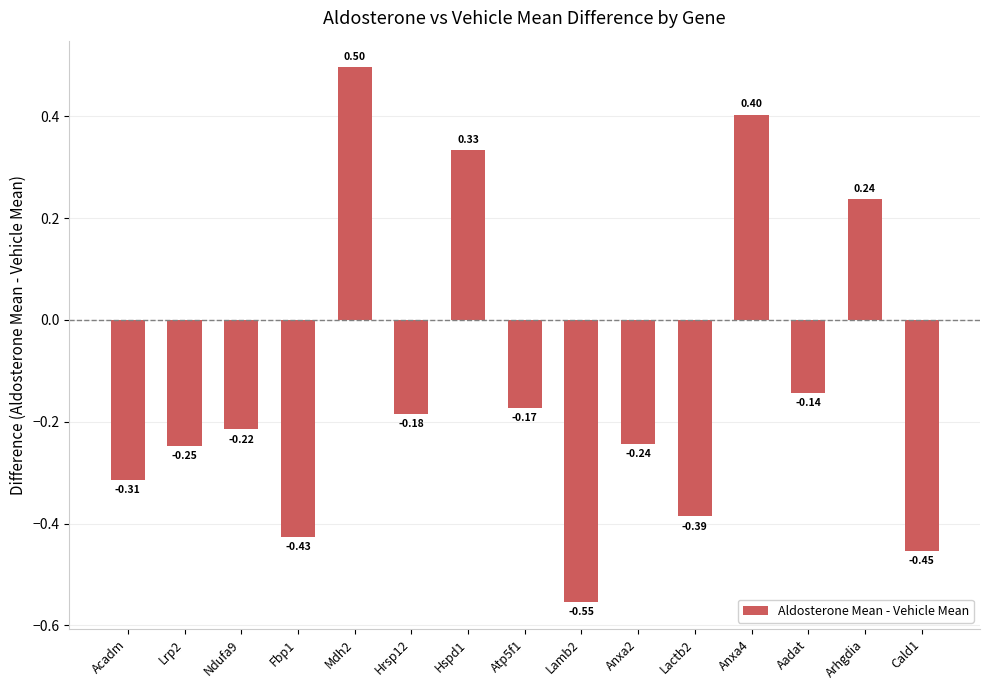

What is the difference between the second highest and minimum values?

1.0